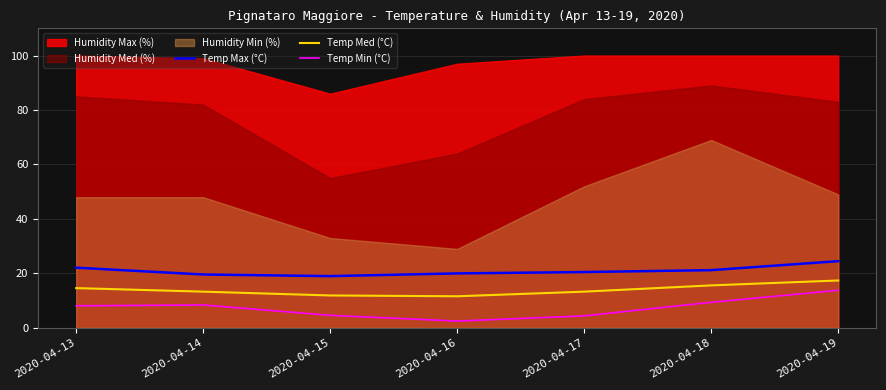

What is the highest value of the Temp Min (°C) series?

13.8